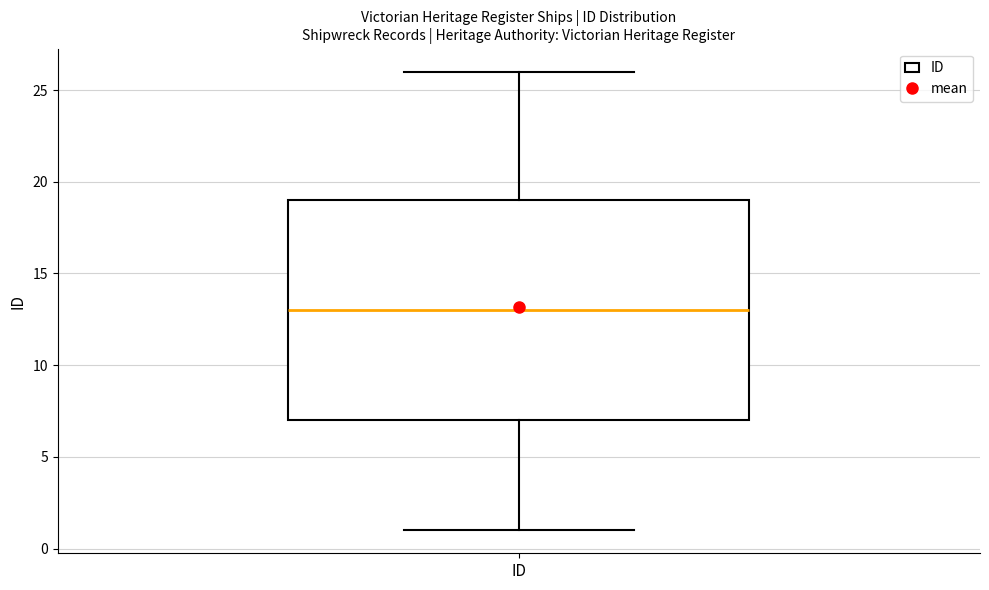

Transcribe this box plot: give where the median line is, the range the box spans, and where the two whiskers end, as read against the y-axis. The values are not printed on the chart, so give them approximately, as read against the axis.

median 13, box 7 to 19, whiskers 1 to 26